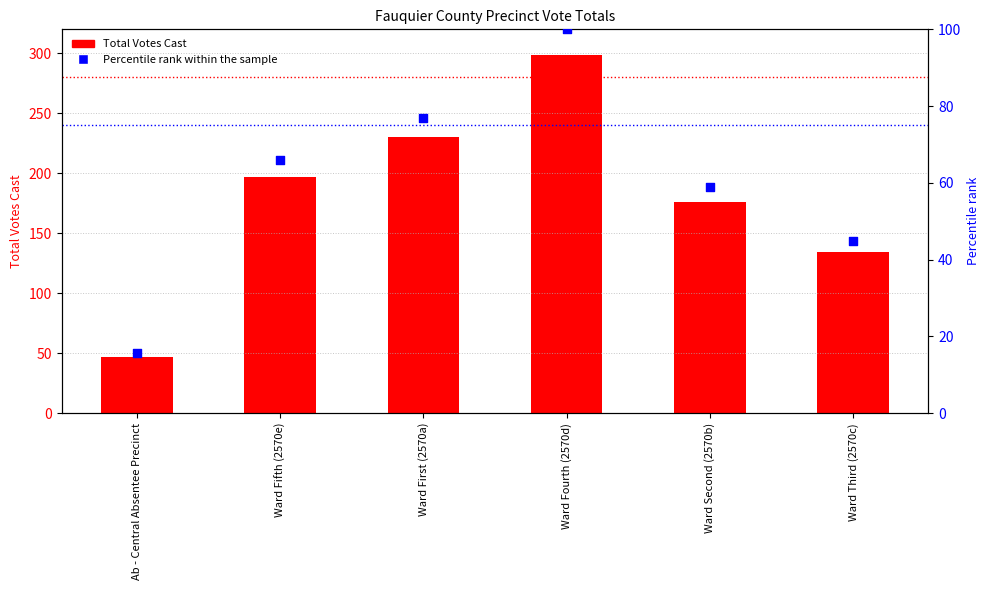

Which series contains the highest Y value?

Total Votes Cast